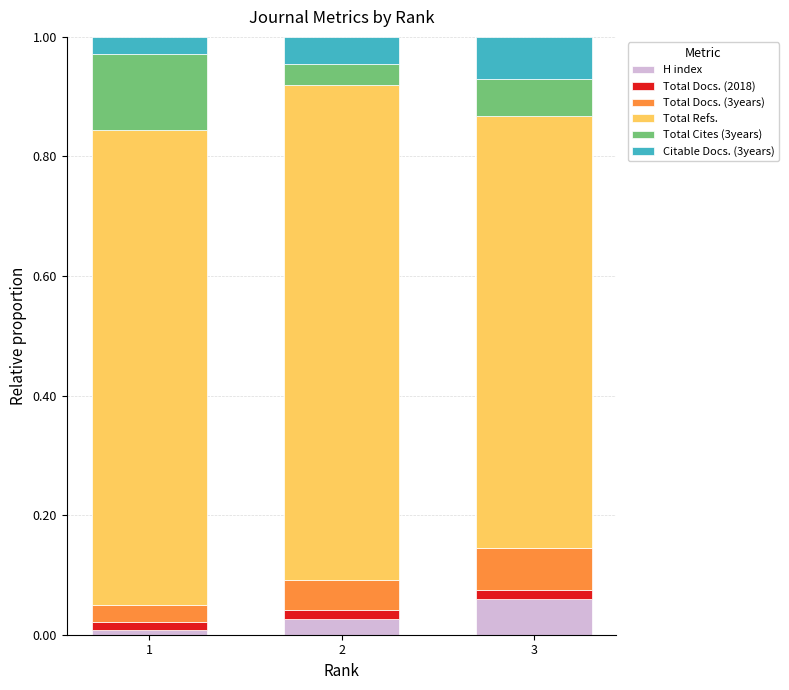

The H index series shows 0.0 at 2. True or false?

True